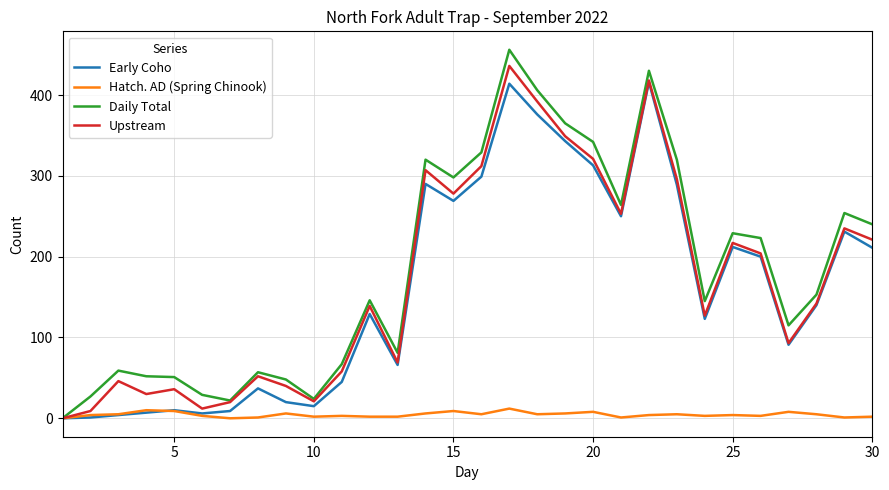

What is the average value of the Upstream series?

171